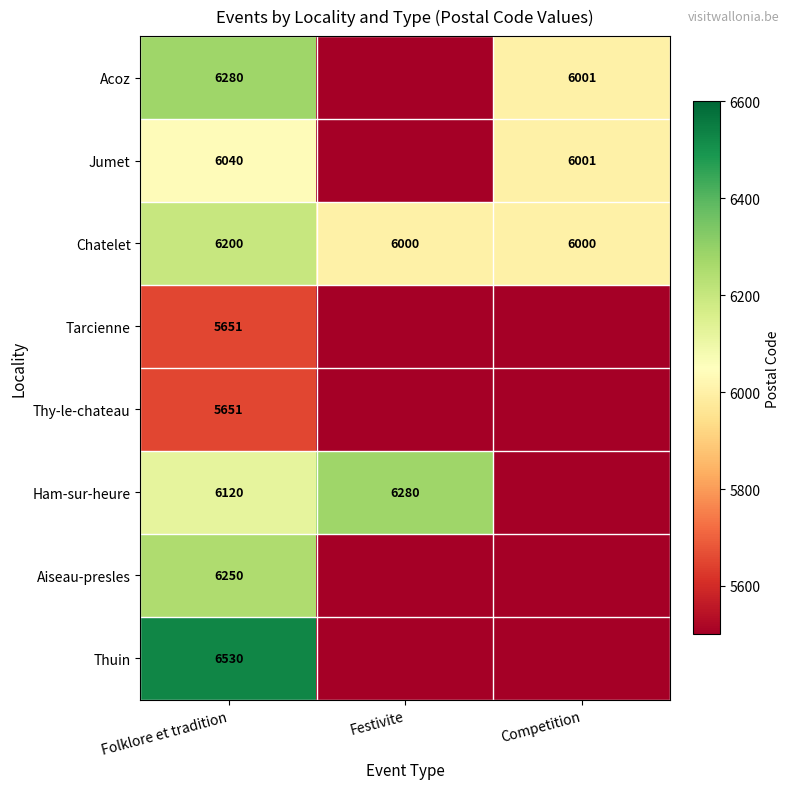

Is the value of Thuin at Folklore et tradition greater than the value of Ham-sur-heure at Folklore et tradition?

Yes